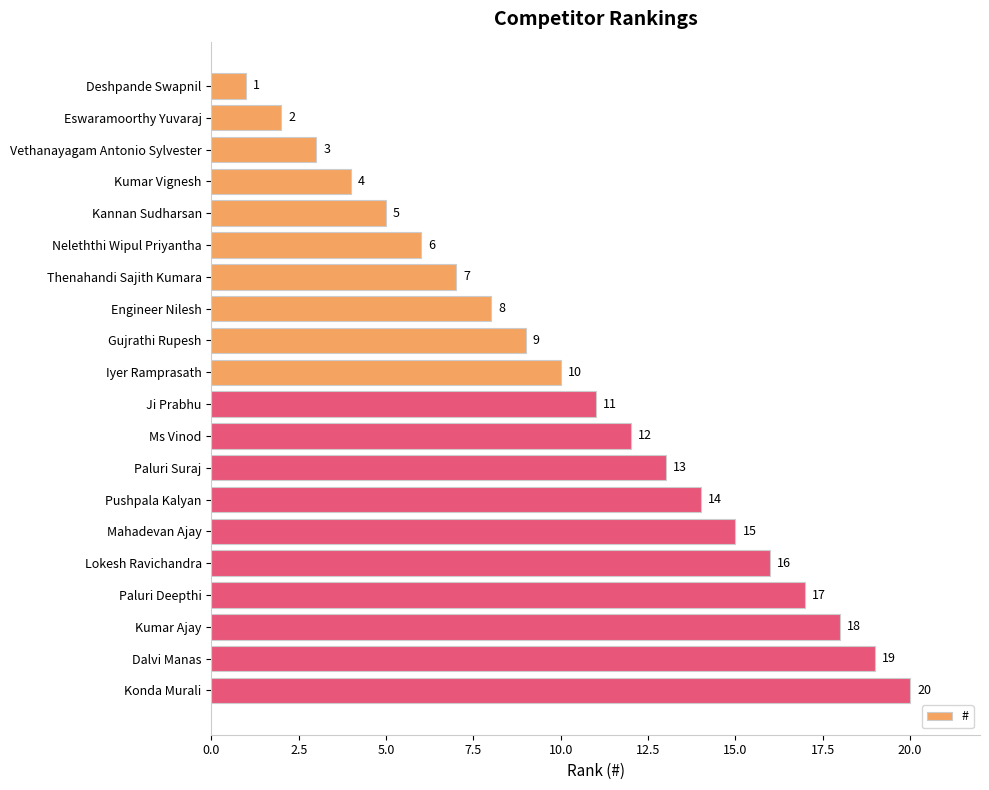

What is the change in value from Kannan Sudharsan to Neleththi Wipul Priyantha?

+1